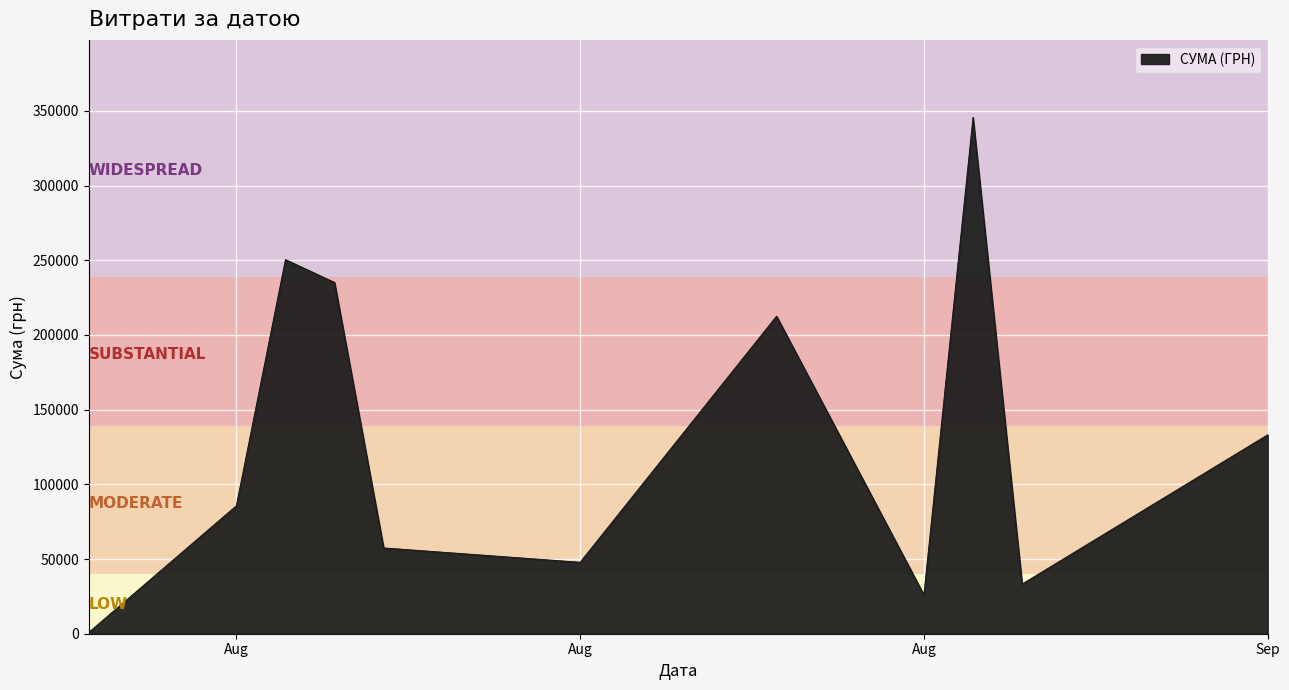

What is the sum of all values?

1428252.1